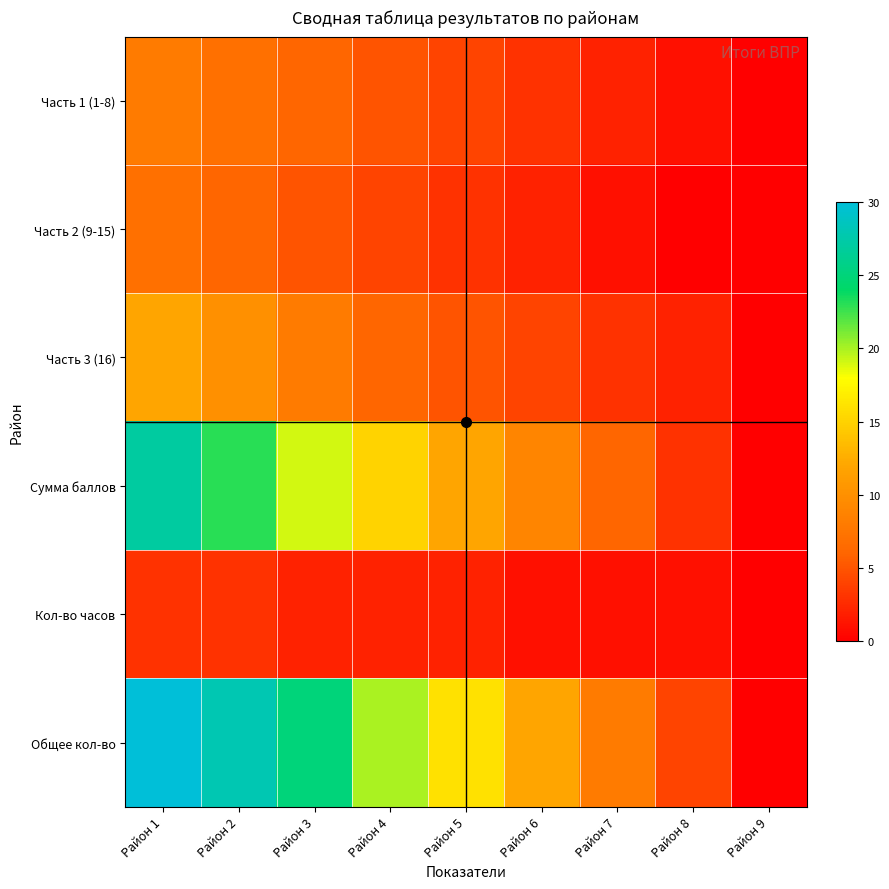

What is the difference between the highest and lowest values at Район 8?

4